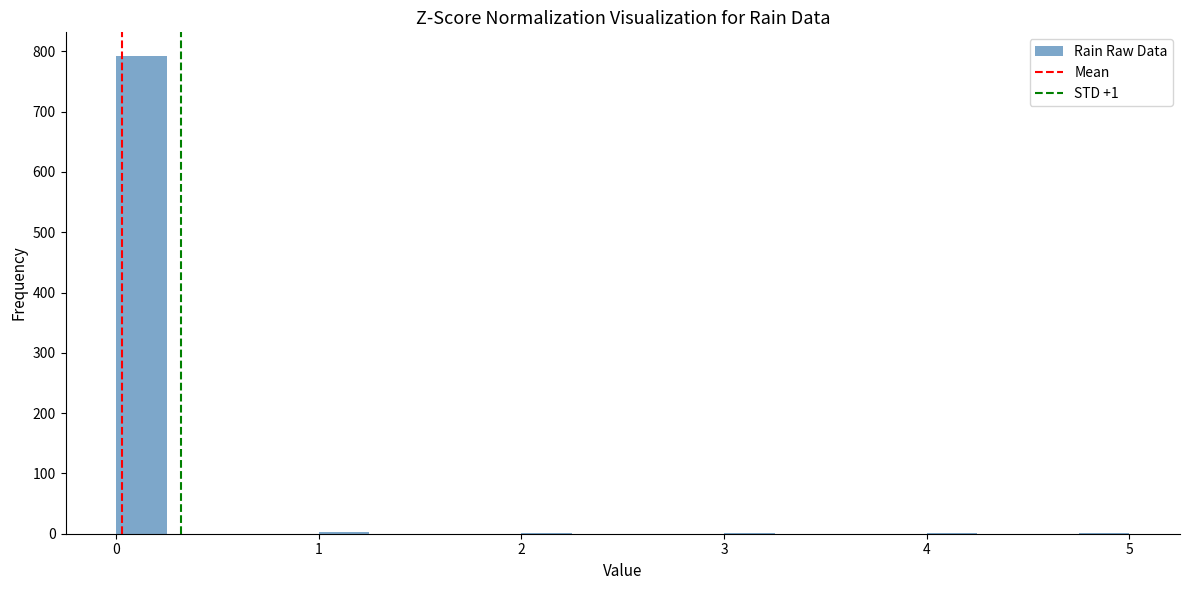

Read against the x-axis, roughly where is the centre of the tallest bar?

0.1